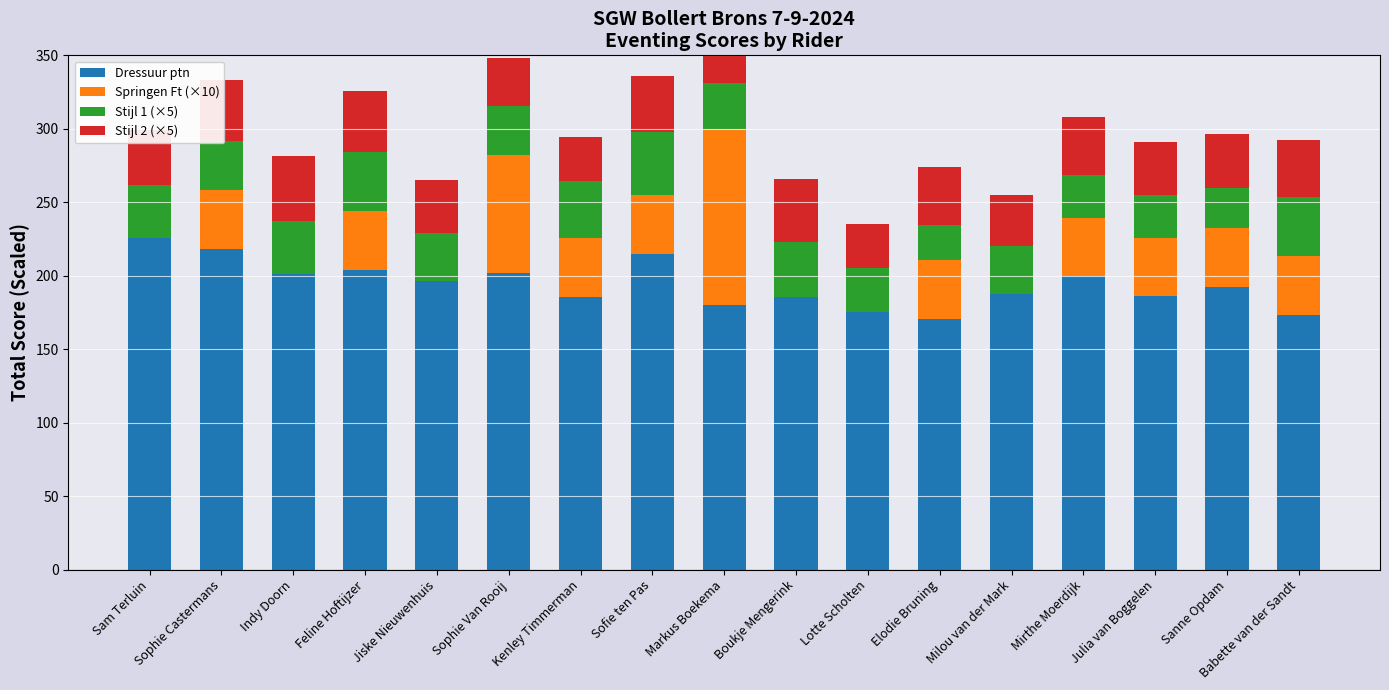

What is the maximum value for Dressuur ptn?

225.5